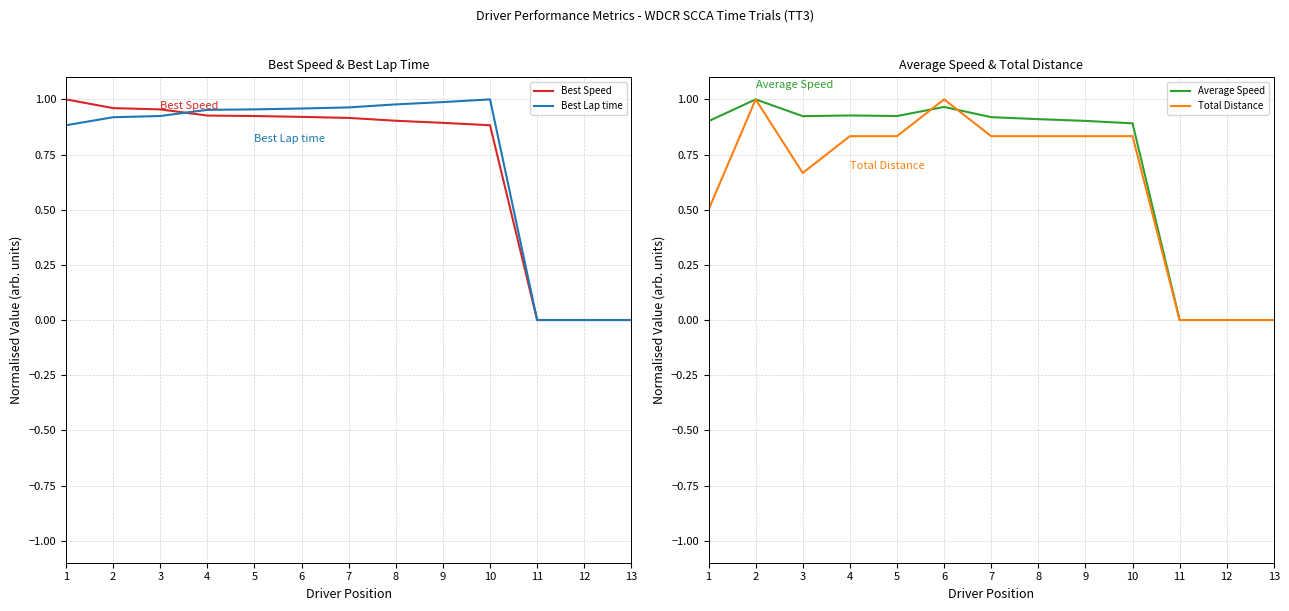

At how many categories does at least one series exceed 0?

10